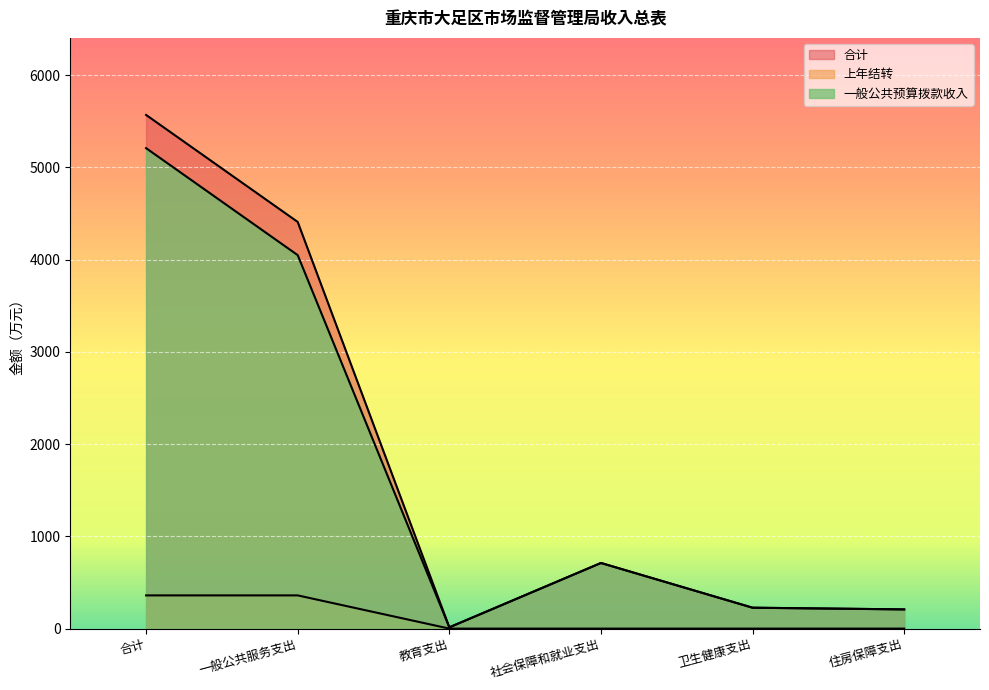

What is the value of the 一般公共预算拨款收入 point at the 3rd from the left?

13.8